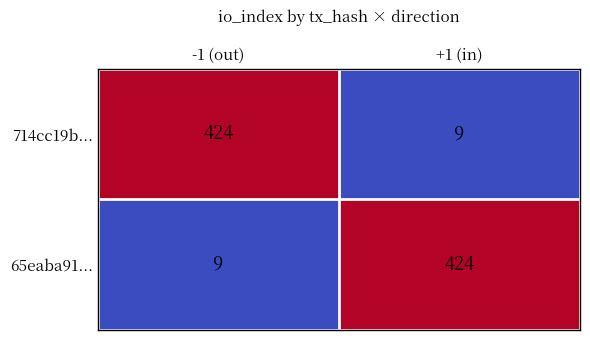

What is the minimum value shown in the chart?

9